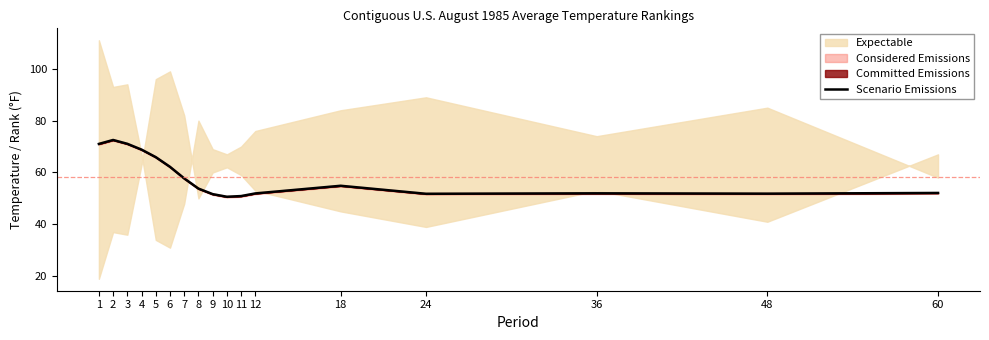

Which category has the lowest value across all series?

10